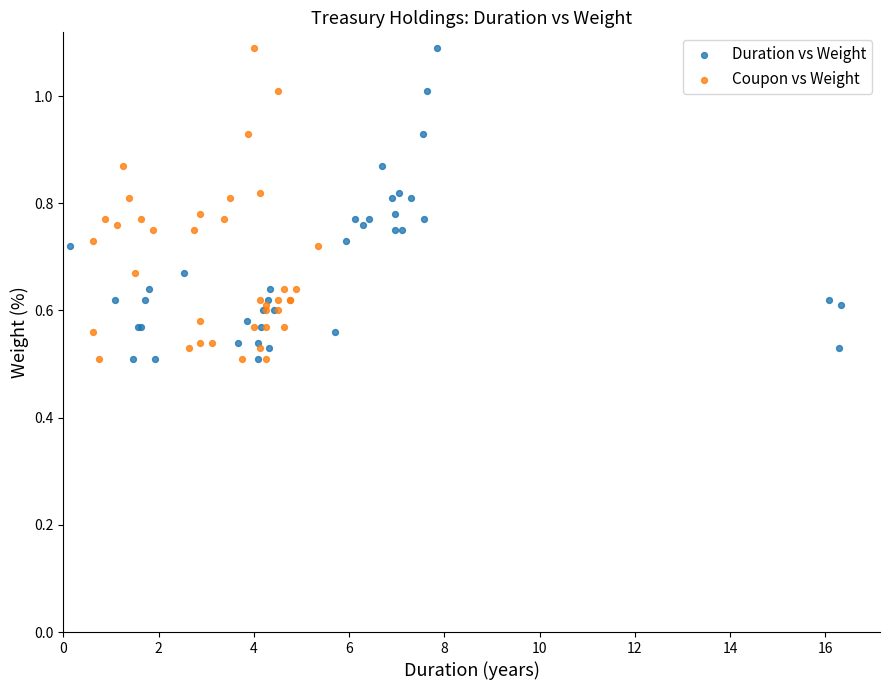

What are all the series names shown in the legend?

Duration vs Weight, Coupon vs Weight